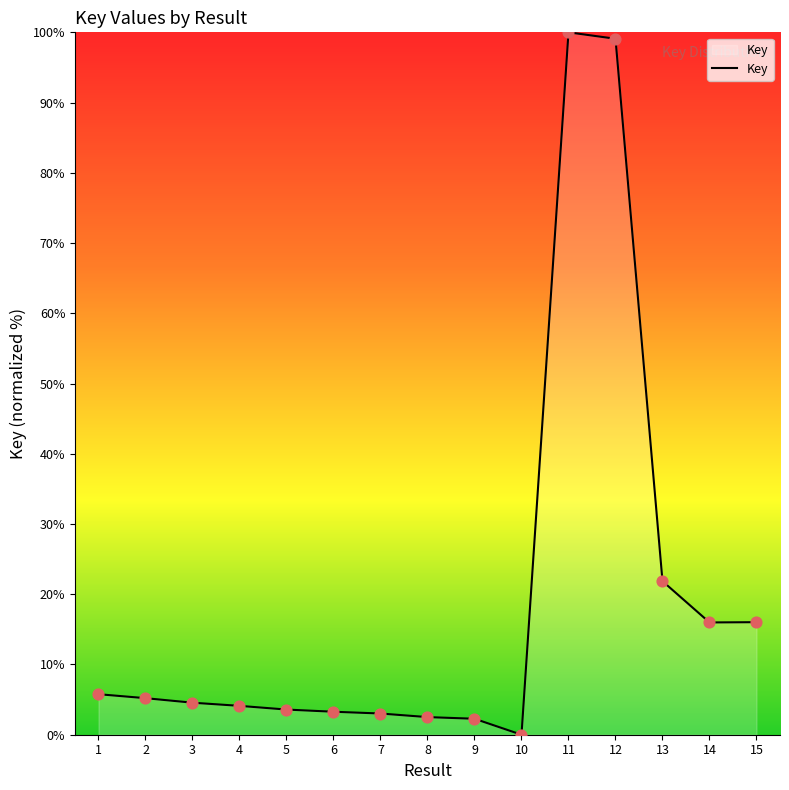

What is the change in value from 1 to 2?

-0.6